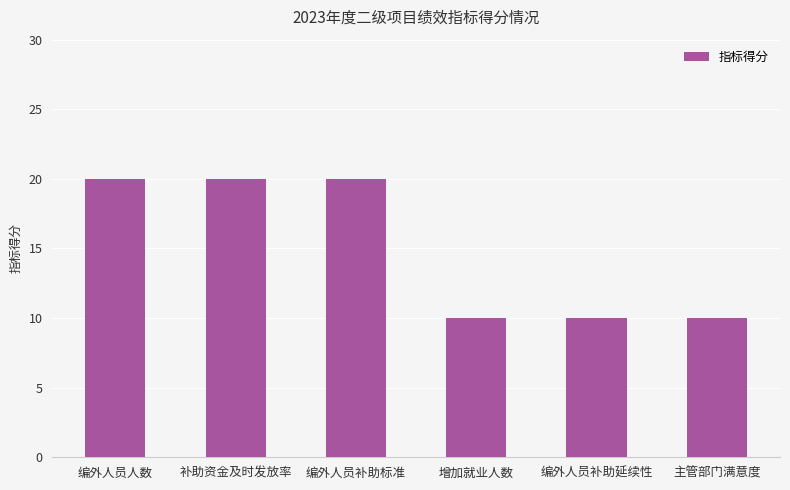

What is the value of the 2nd bar from the left?

20